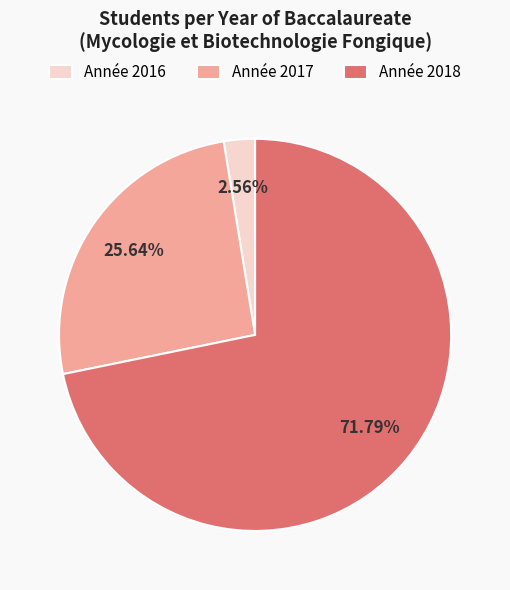

Is the sum of Année 2018 and Année 2016 greater than half?

Yes